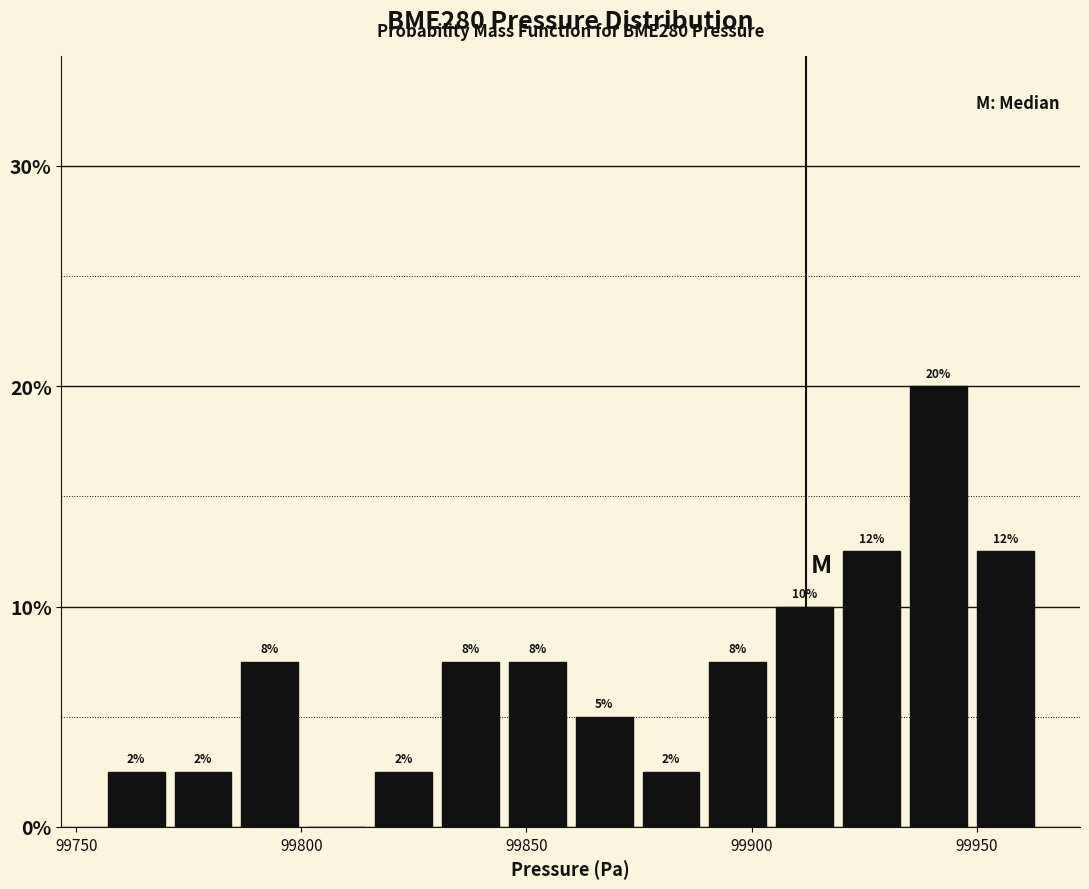

Around what value on the x-axis is the tallest bar? Give the approximate position of its centre, as read against the axis.

99940